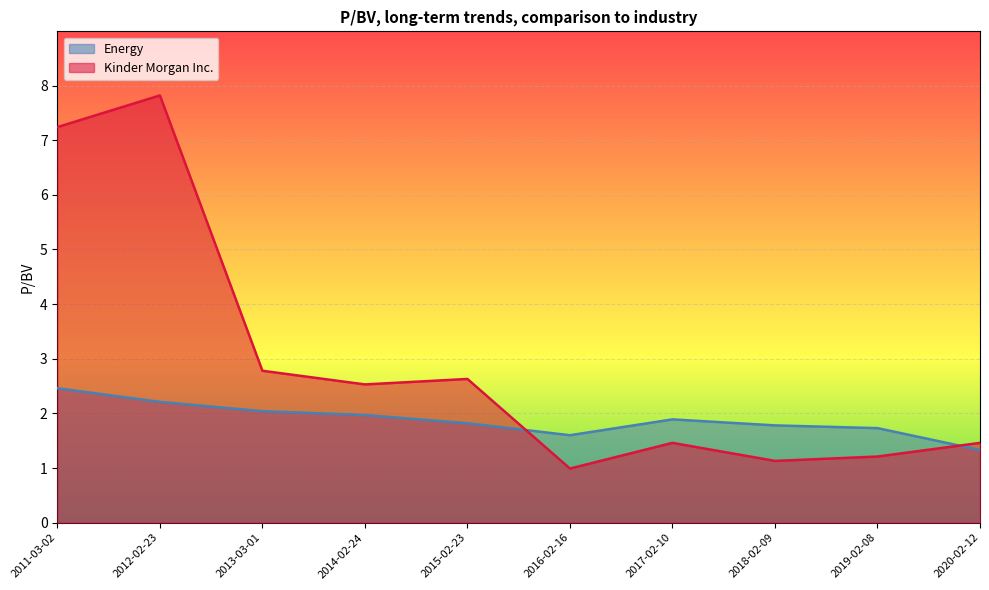

Rank the series by their average value, from lowest to highest.

Energy, Kinder Morgan Inc.